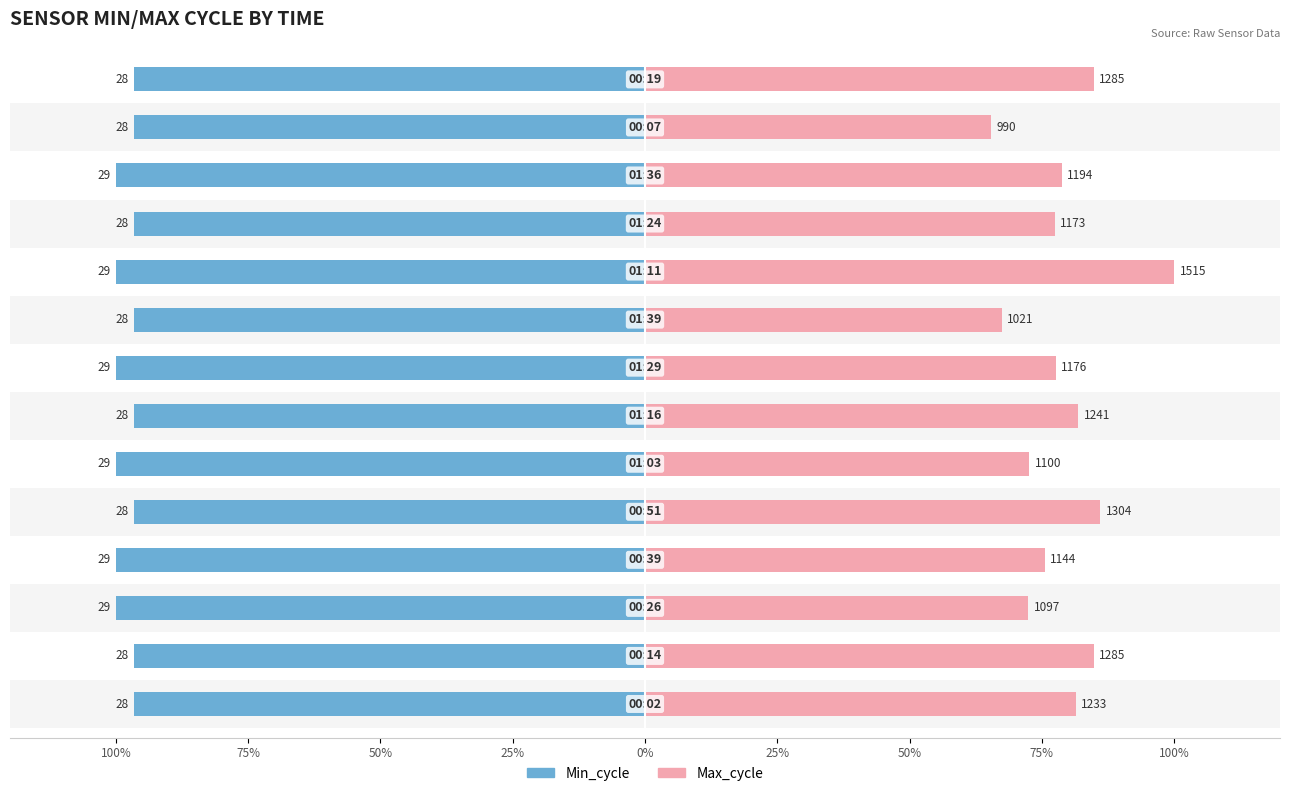

Rank the series at 10 from highest to lowest value.

Max_cycle, Min_cycle